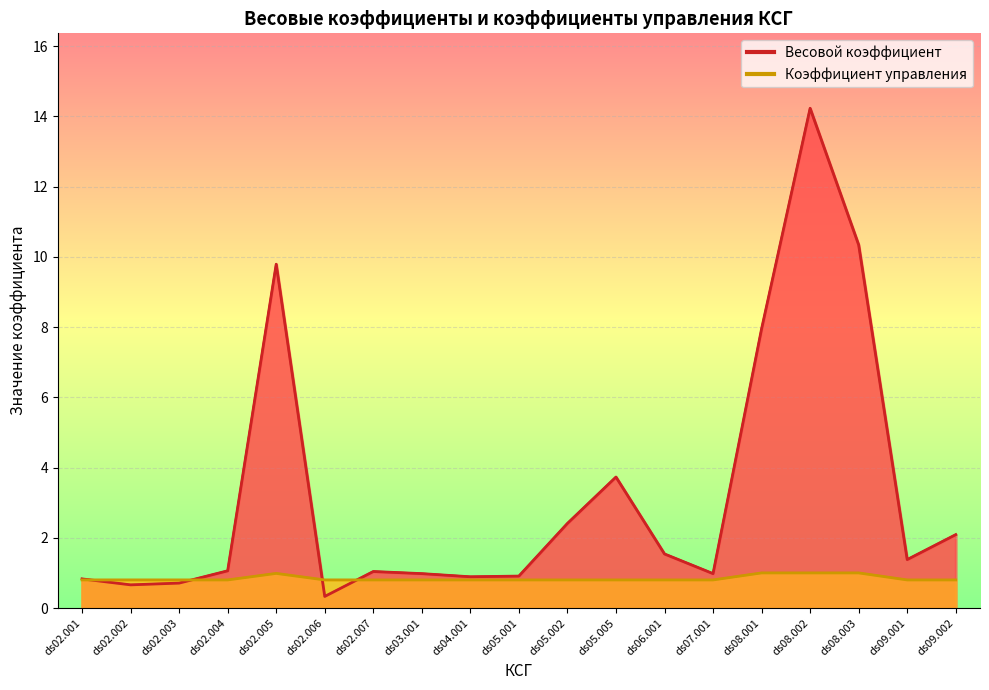

True or false: Весовой коэффициент has a value of 0.7 at ds02.003.

True